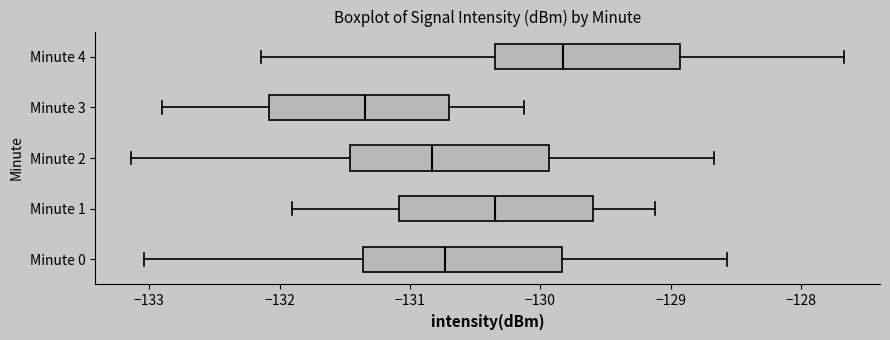

Which box's median line is the furthest to the left?

Minute 3